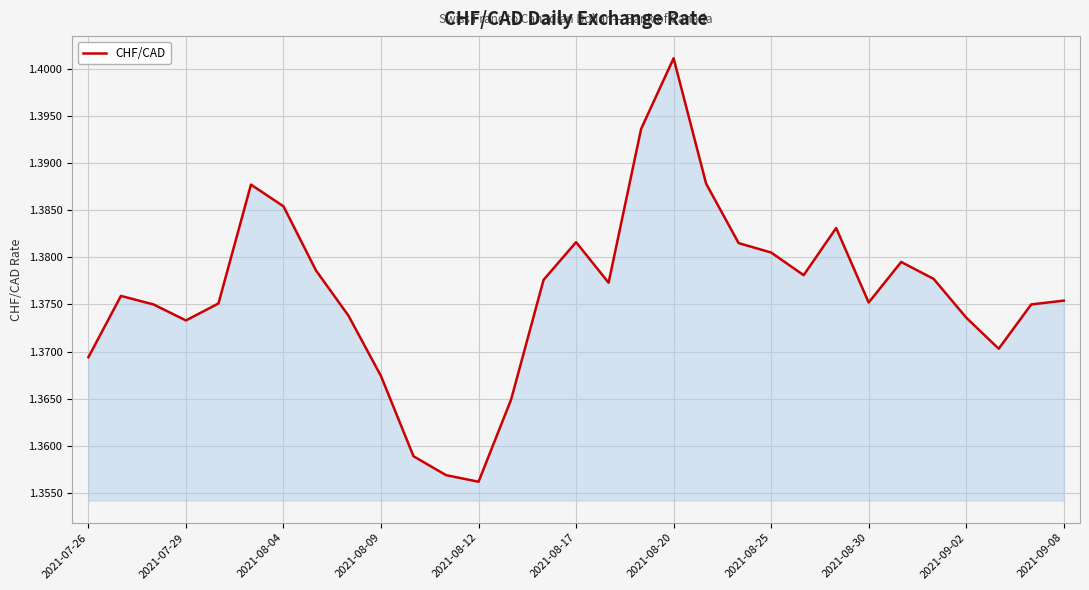

Does the chart have visible grid lines?

Yes